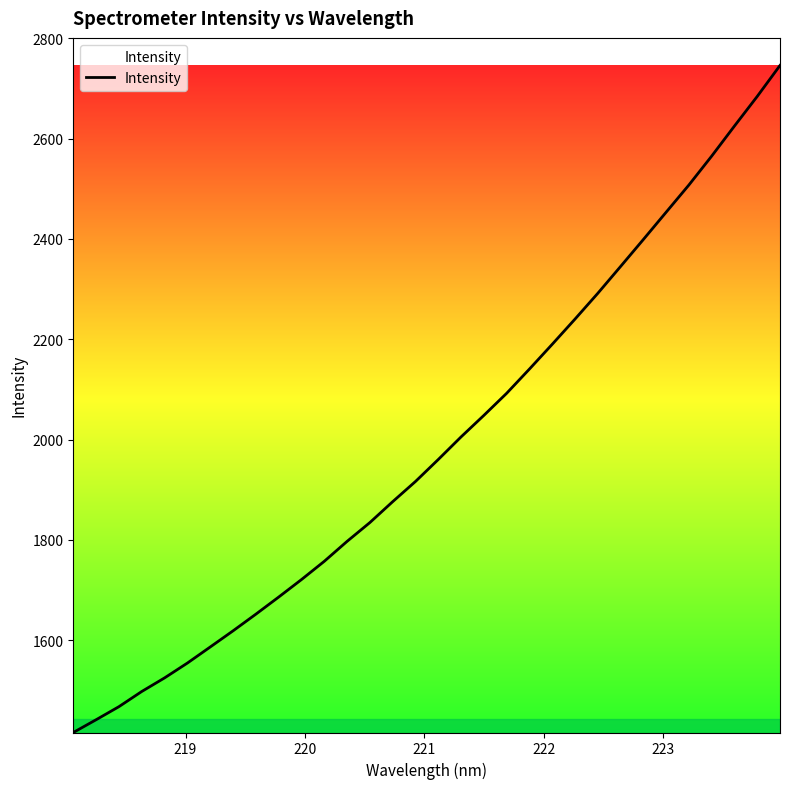

What is the difference between the maximum and minimum values?

1329.6